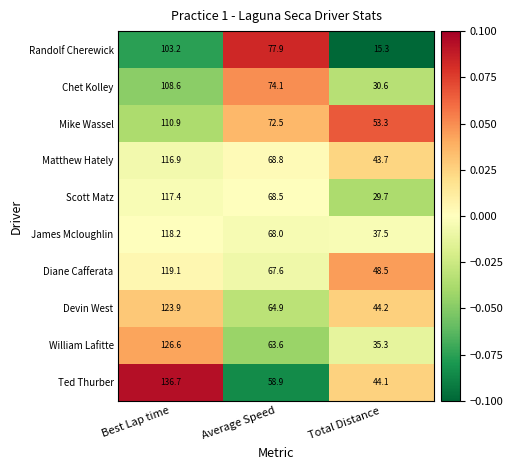

What is the difference between the Matthew Hately values at Total Distance and Average Speed?

25.1